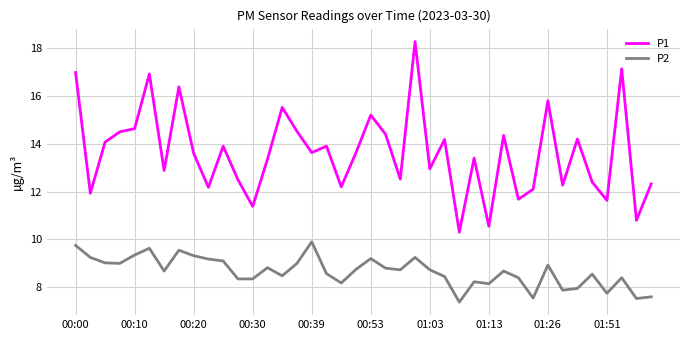

True or false: P2 and P1 intersect in this chart.

False